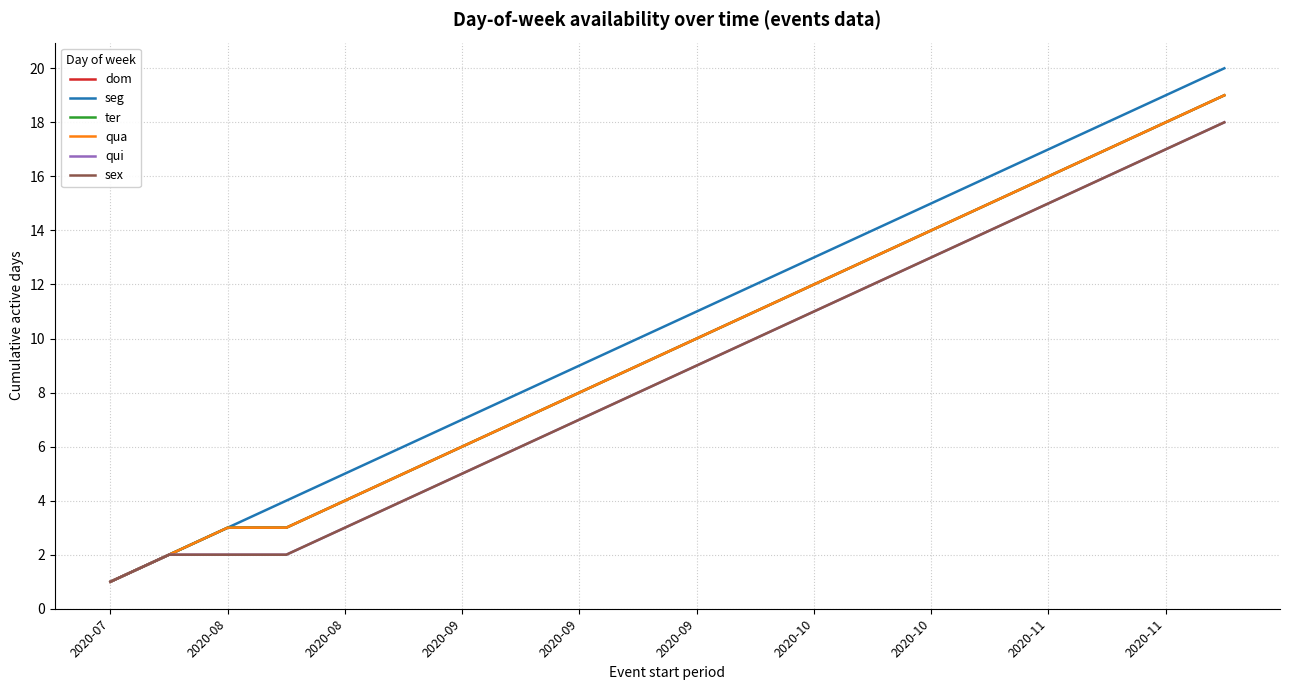

Reading left to right, extract all data points from this chart.

dom: 1	2	3	3	4	5	6	7	8	9	10	11	12	13	14	15	16	17	18	19
seg: 1	2	3	4	5	6	7	8	9	10	11	12	13	14	15	16	17	18	19	20
ter: 1	2	3	3	4	5	6	7	8	9	10	11	12	13	14	15	16	17	18	19
qua: 1	2	3	3	4	5	6	7	8	9	10	11	12	13	14	15	16	17	18	19
qui: 1	2	2	2	3	4	5	6	7	8	9	10	11	12	13	14	15	16	17	18
sex: 1	2	2	2	3	4	5	6	7	8	9	10	11	12	13	14	15	16	17	18